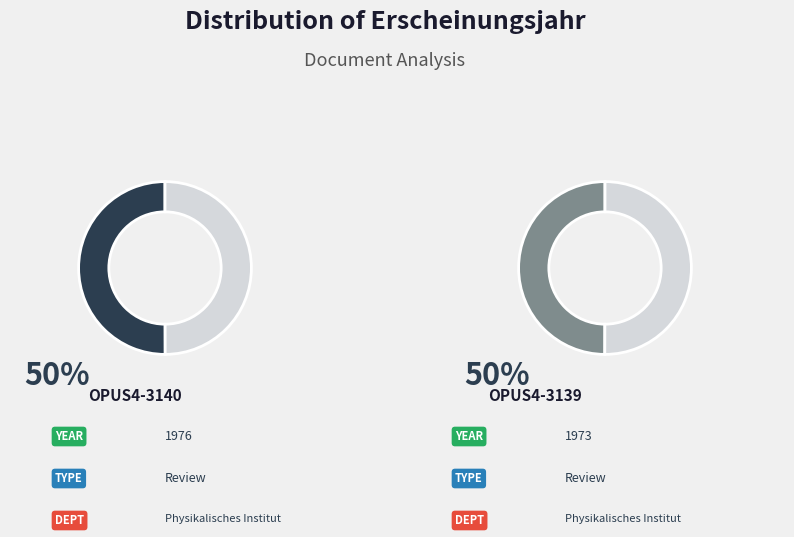

To the nearest percent, what is the average slice percentage?

50%